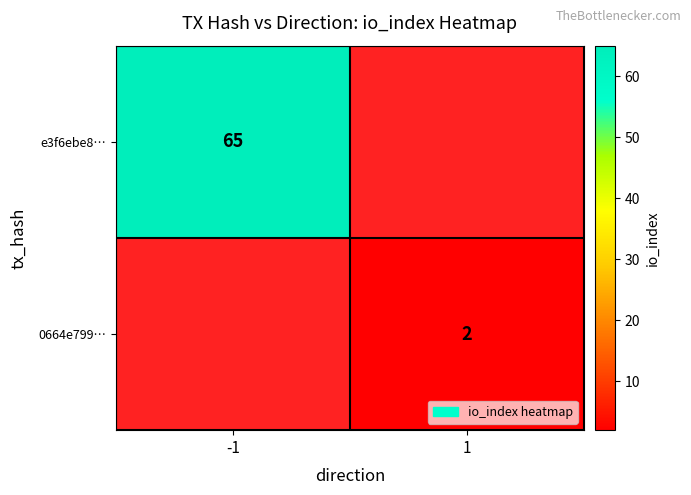

Is it true that 0664e799… equals 2 at 1?

True